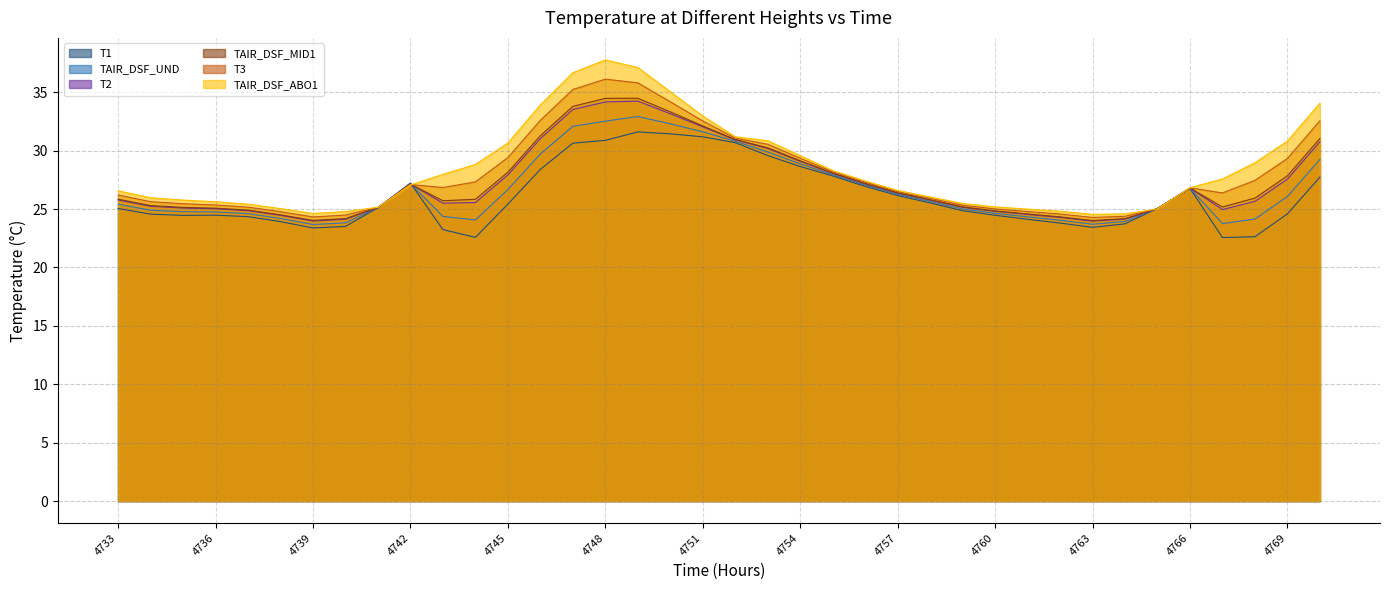

In TAIR_DSF_MID1, how many points are lower than both neighbors (excluding endpoints)?

4